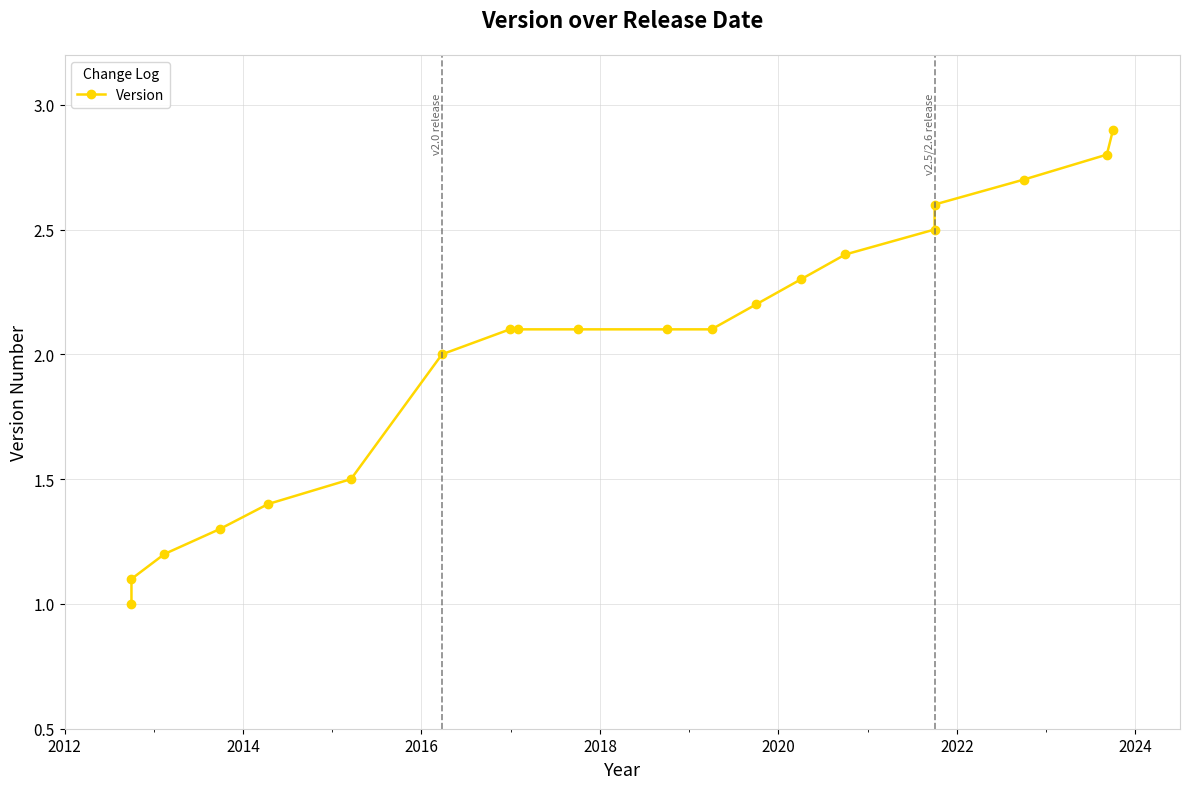

Reading right to left, what are all the values shown in this chart?

2.9	2.8	2.7	2.6	2.5	2.4	2.3	2.2	2.1	2.1	2.1	2.1	2.1	2.0	1.5	1.4	1.3	1.2	1.1	1.0